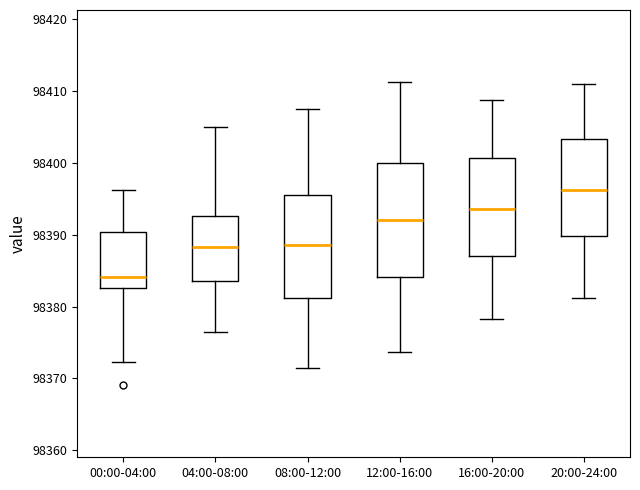

Which box has the lowest median line?

00:00-04:00